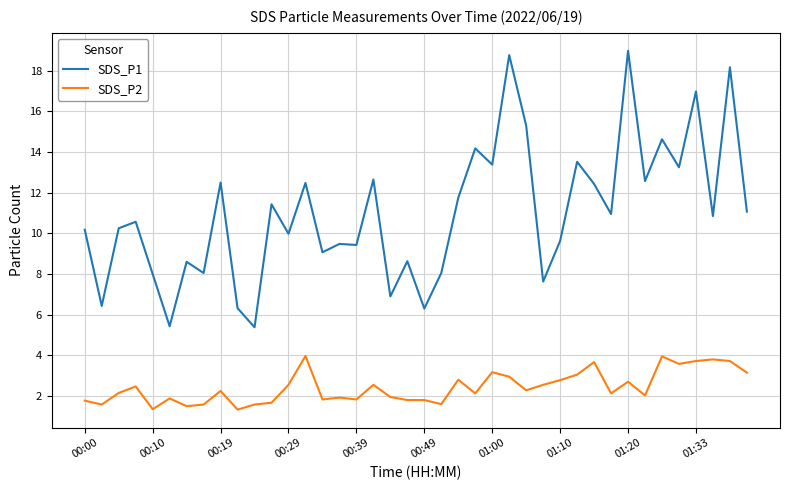

What is the difference between the maximum and minimum values in the SDS_P2 series?

2.6